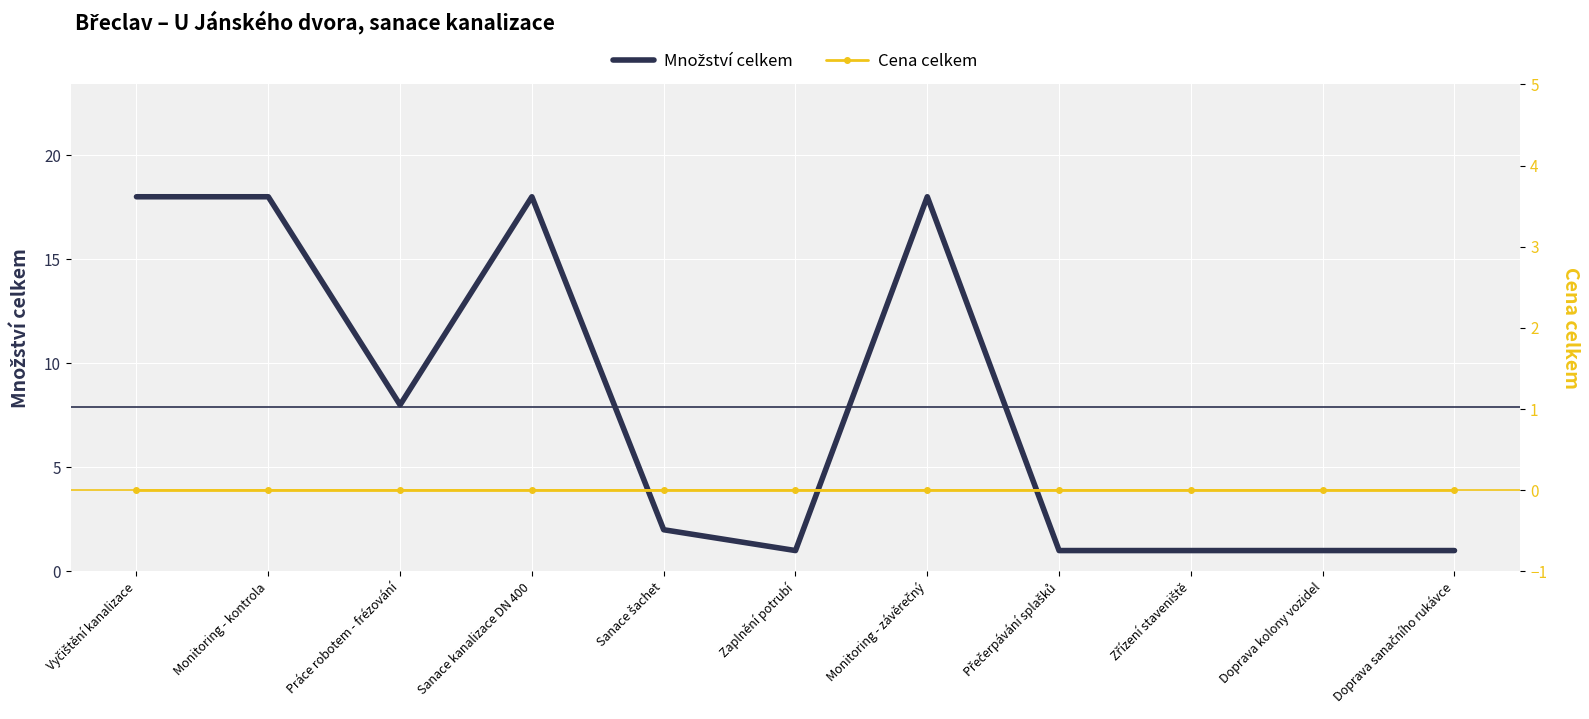

What is the label of the 2nd point from the left?

Monitoring - kontrola